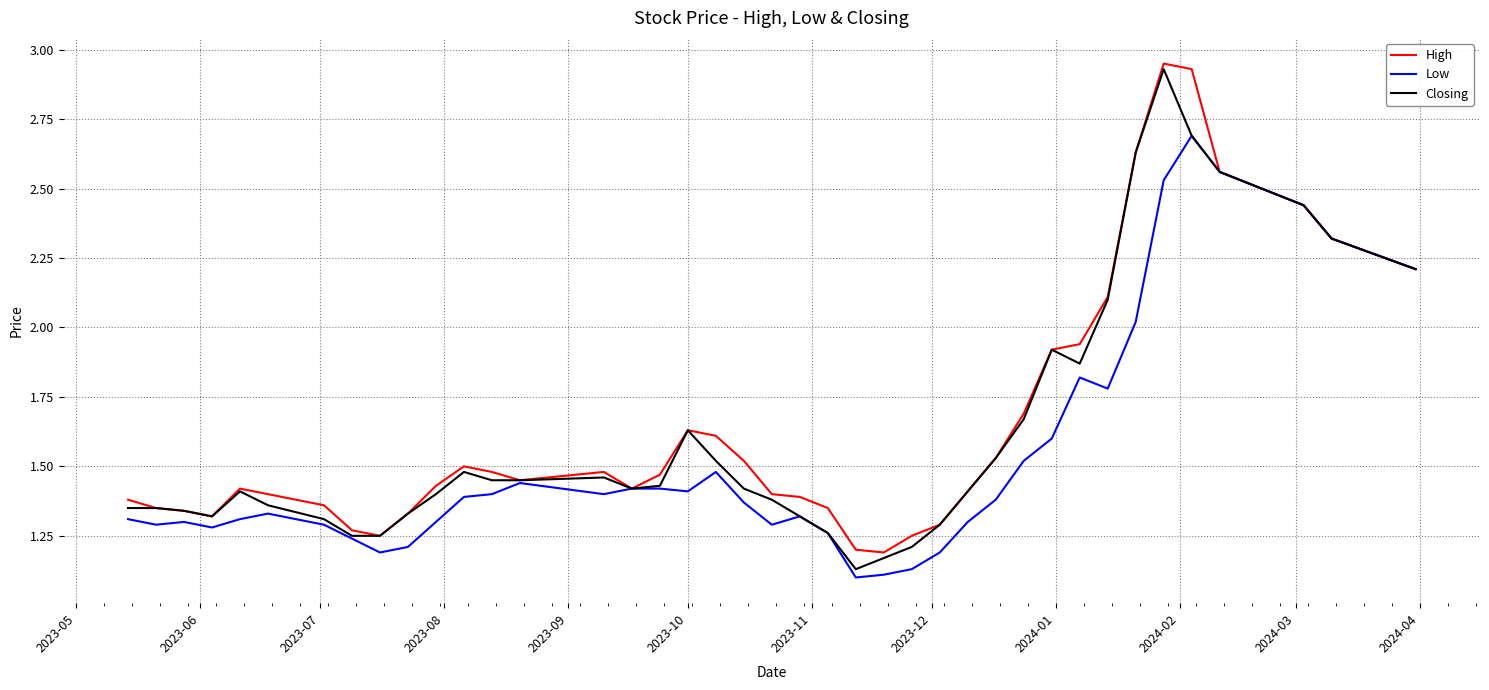

What is the average value of the High series?

1.7